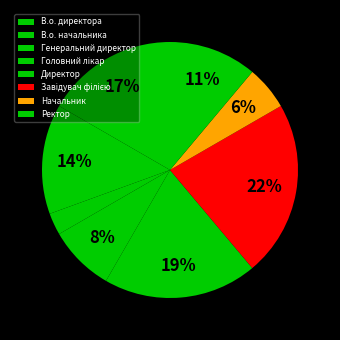

What is the largest slice in the pie chart?

Завідувач філією